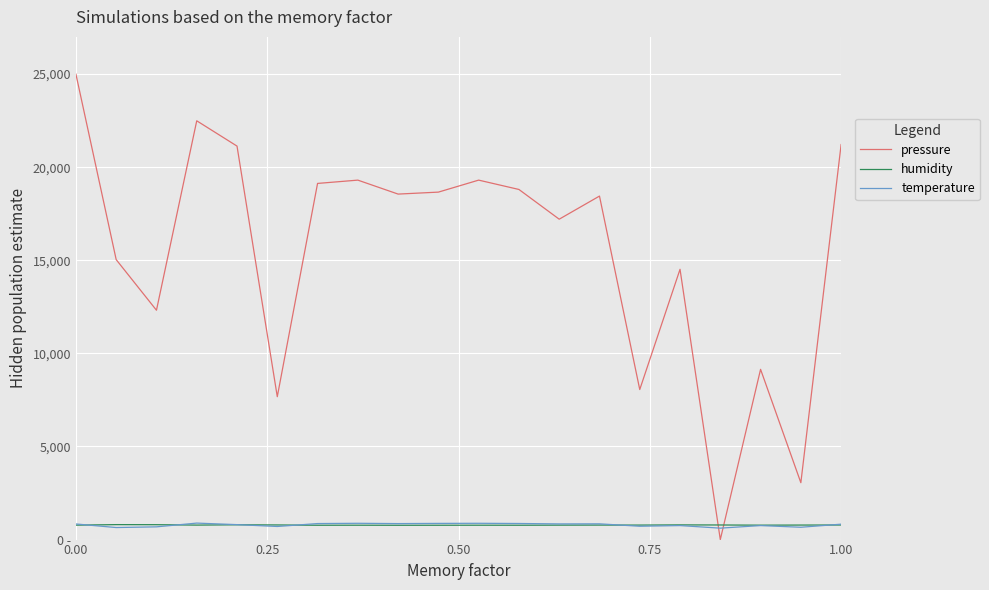

What is the difference between the maximum and minimum values in the pressure series?

25000.0